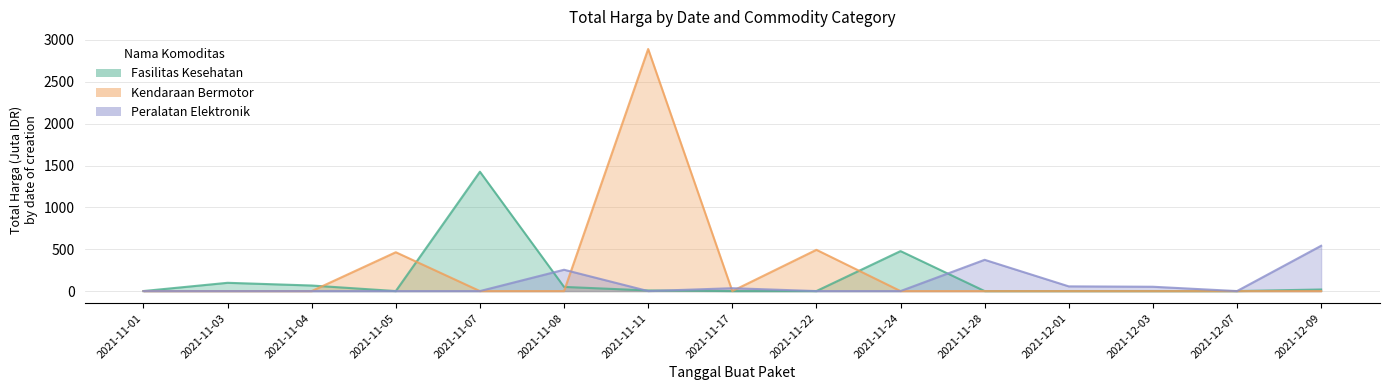

What is the spread (max minus min) of values at 2021-11-01?

0.3